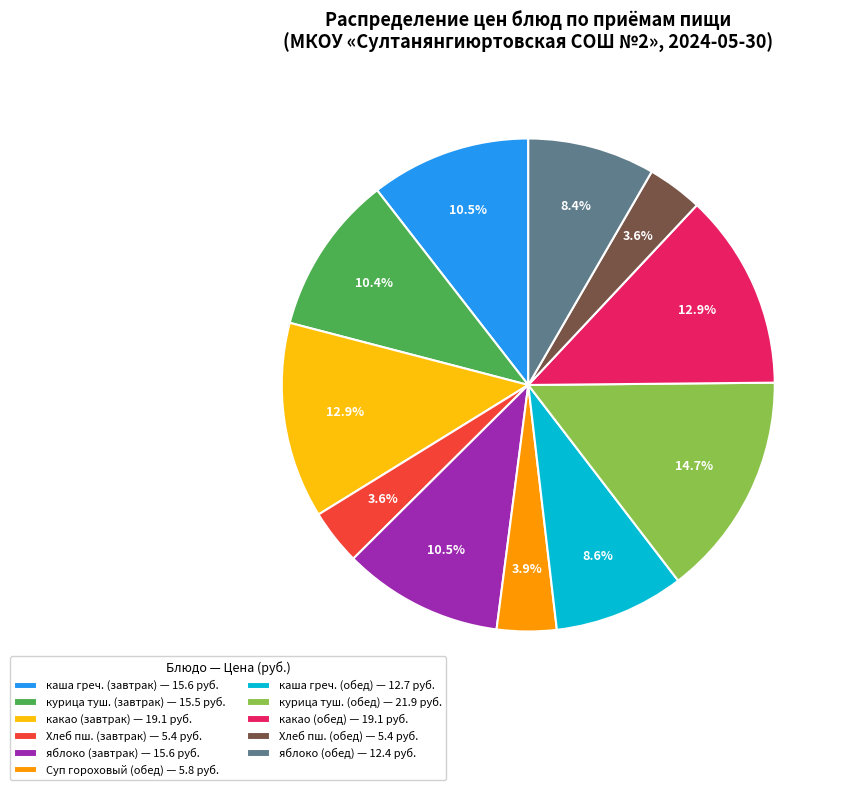

Which category has the biggest portion of the pie?

курица туш. (обед) — 21.9 руб.